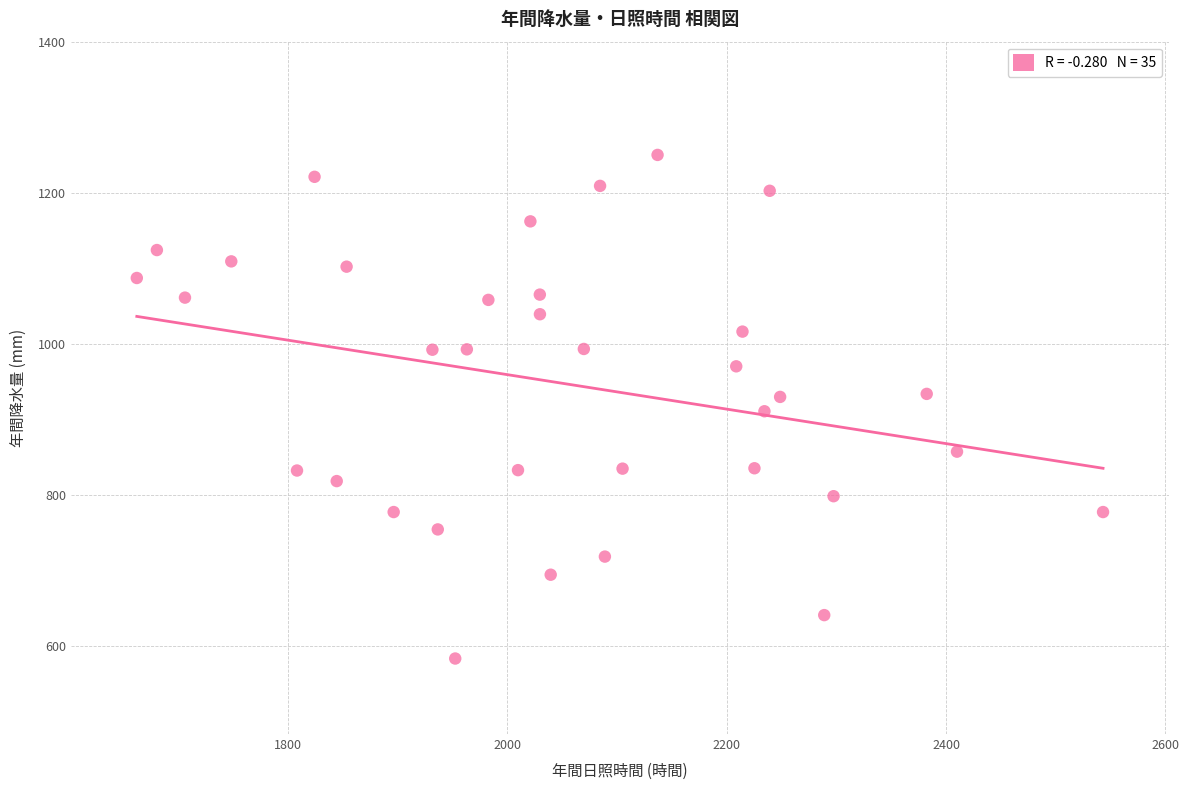

What is the range of X values (max minus min)?

880.6